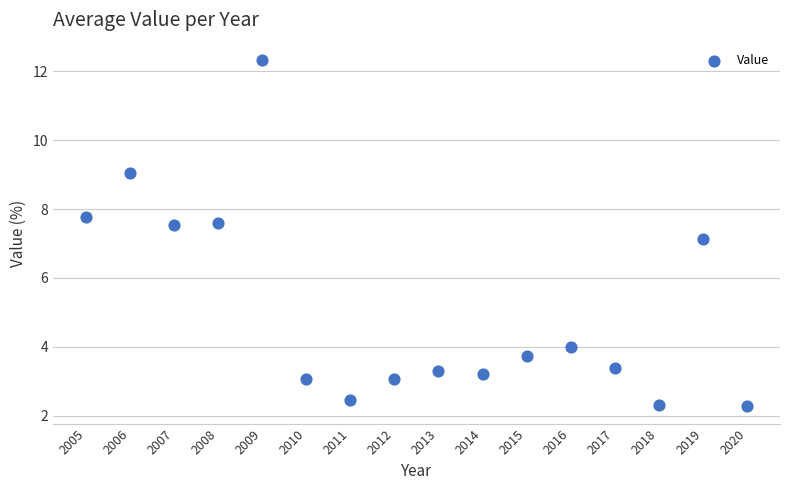

What Y value in the scatter plot is closest to 7?

7.1